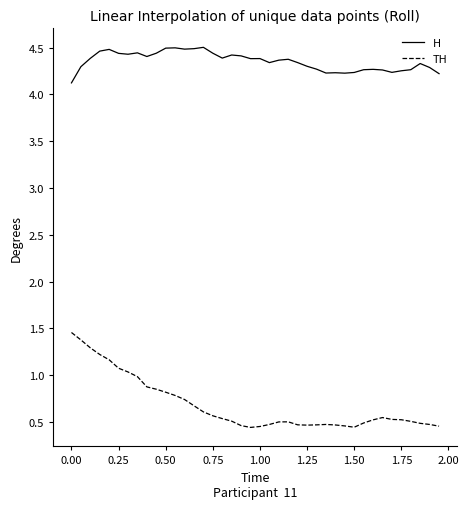

What is the smallest value displayed?

0.4